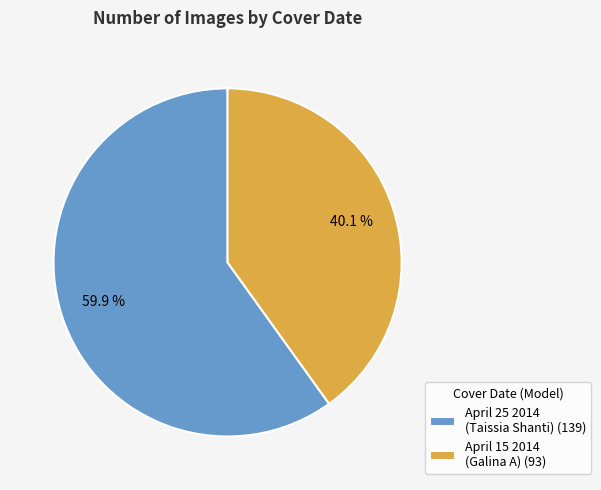

What percentage is NOT represented by April 15 2014 (Galina A) (93)?

59.9%